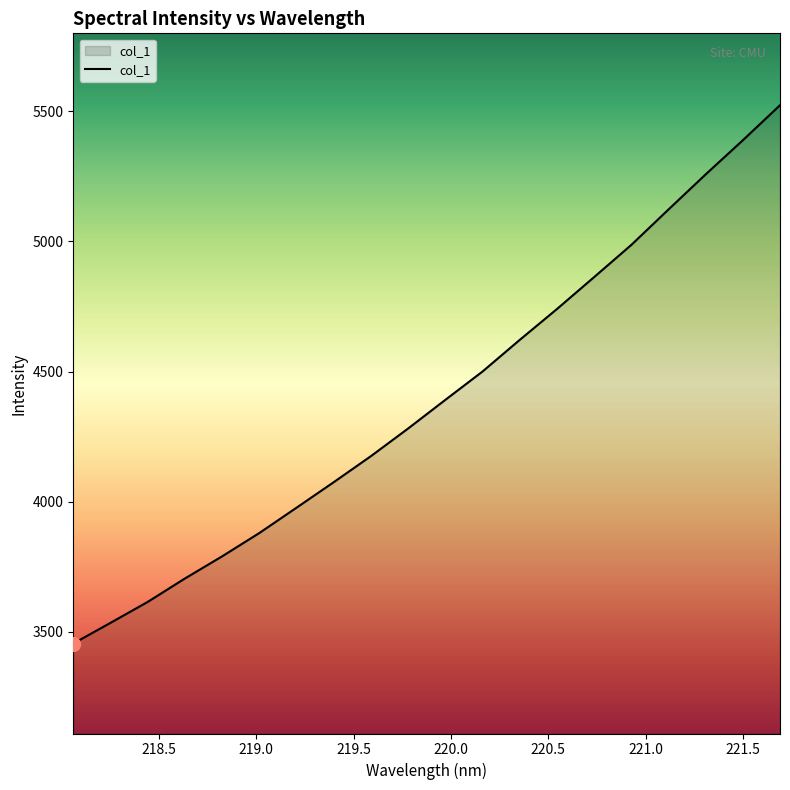

What is the greatest value displayed?

5523.5